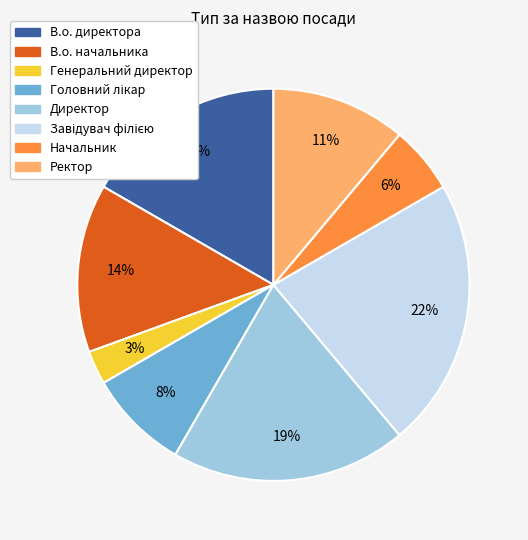

Do Директор and Ректор together represent more than half of the pie?

No